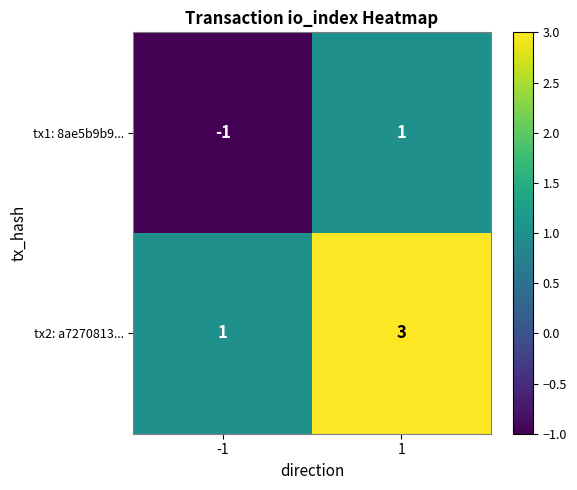

How many values in the tx2: a7270813... series are below 3?

1